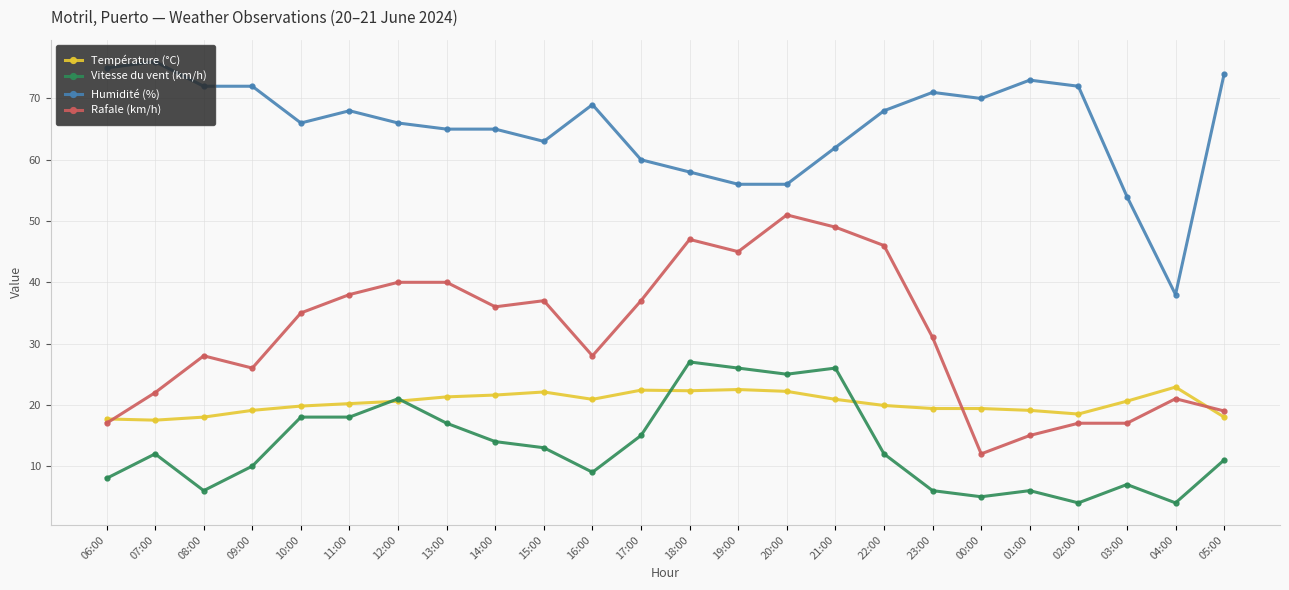

What is the minimum value for Rafale (km/h)?

12.0